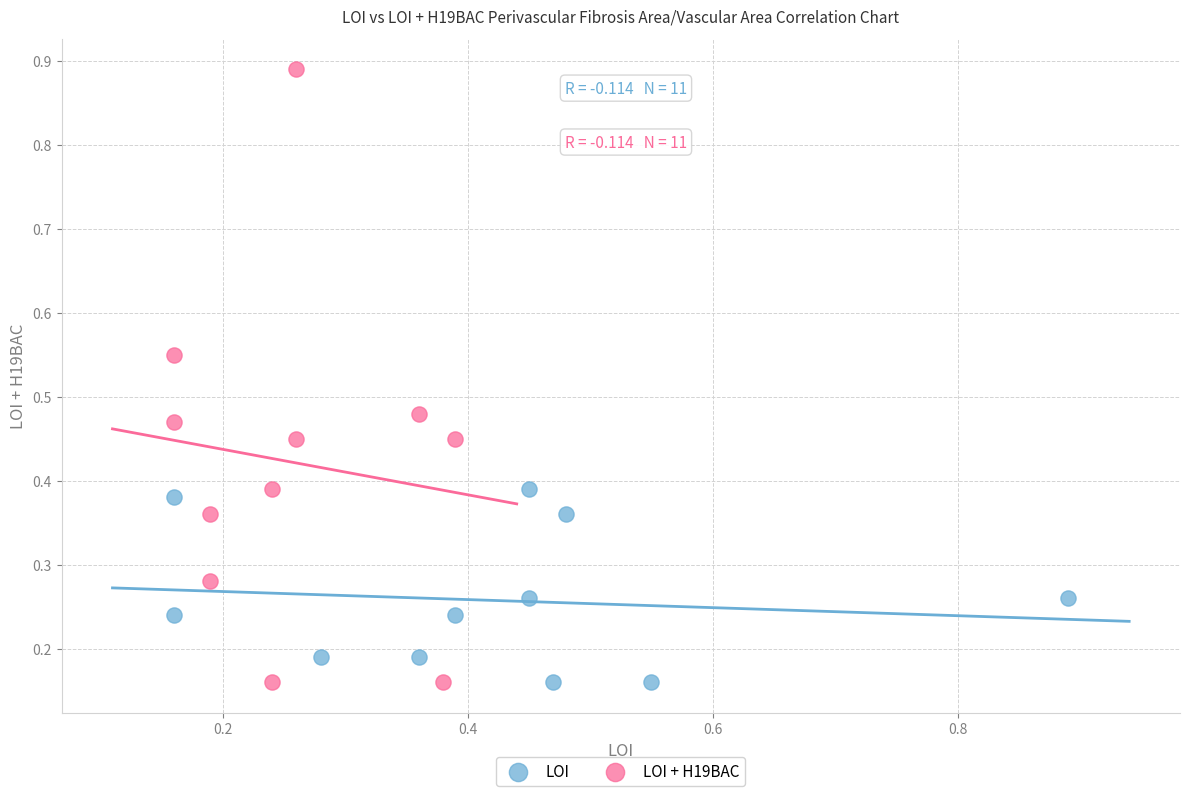

Which series has the widest spread of Y values?

LOI + H19BAC